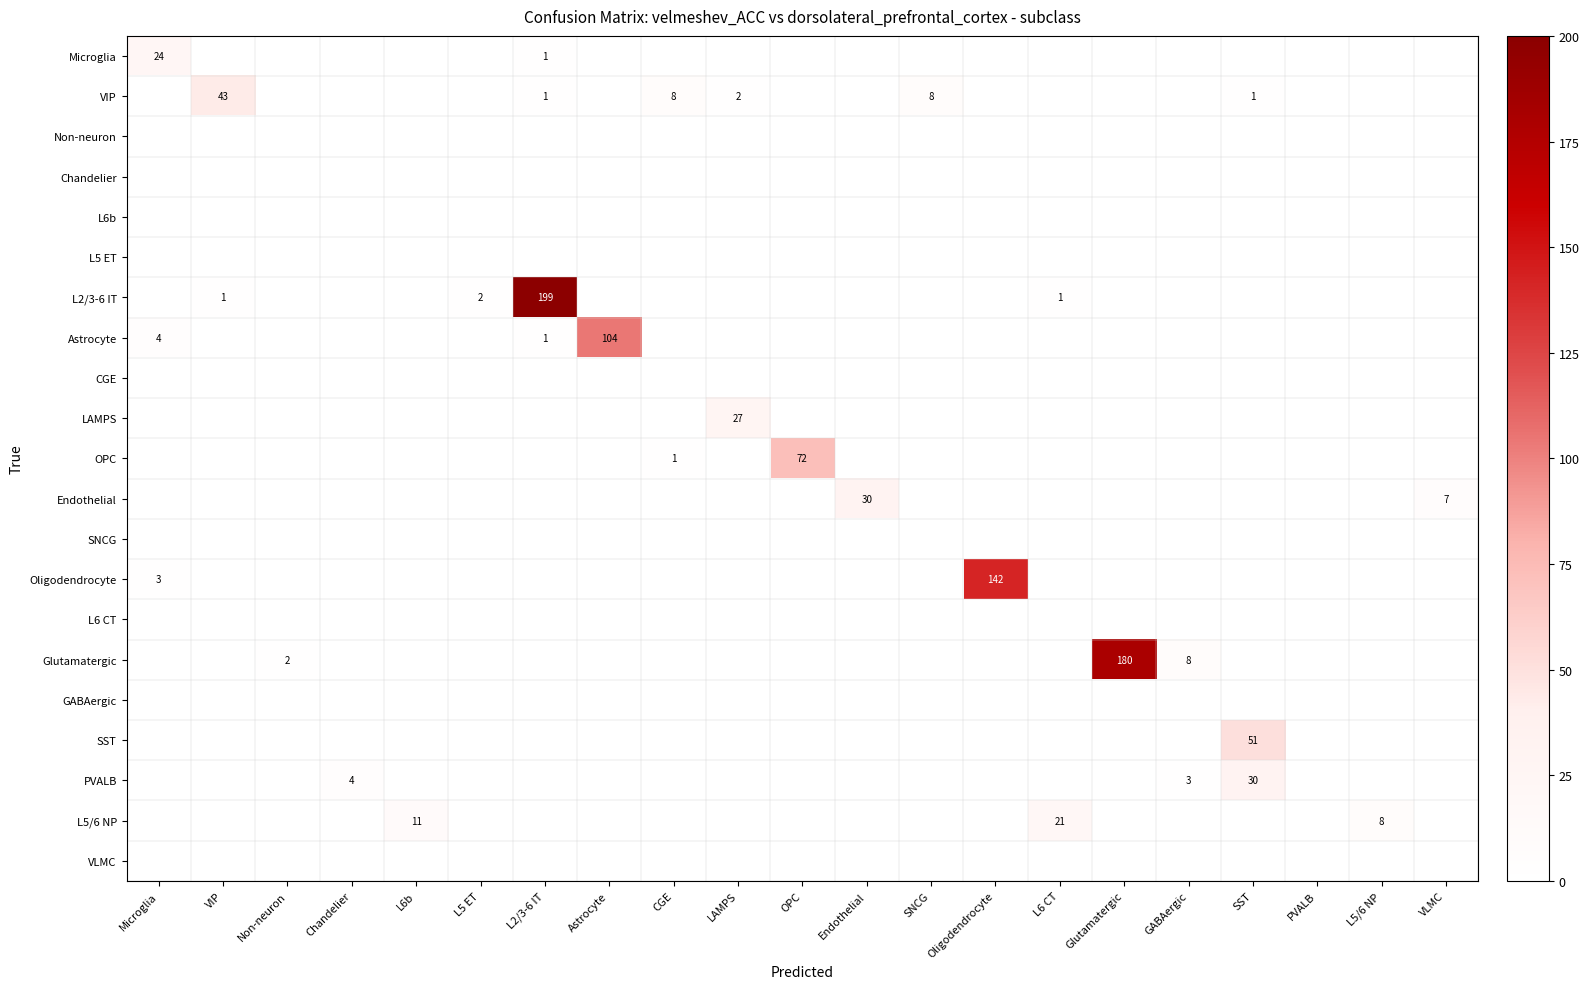

Is the value of VLMC at VIP greater than the value of Astrocyte at L5/6 NP?

No